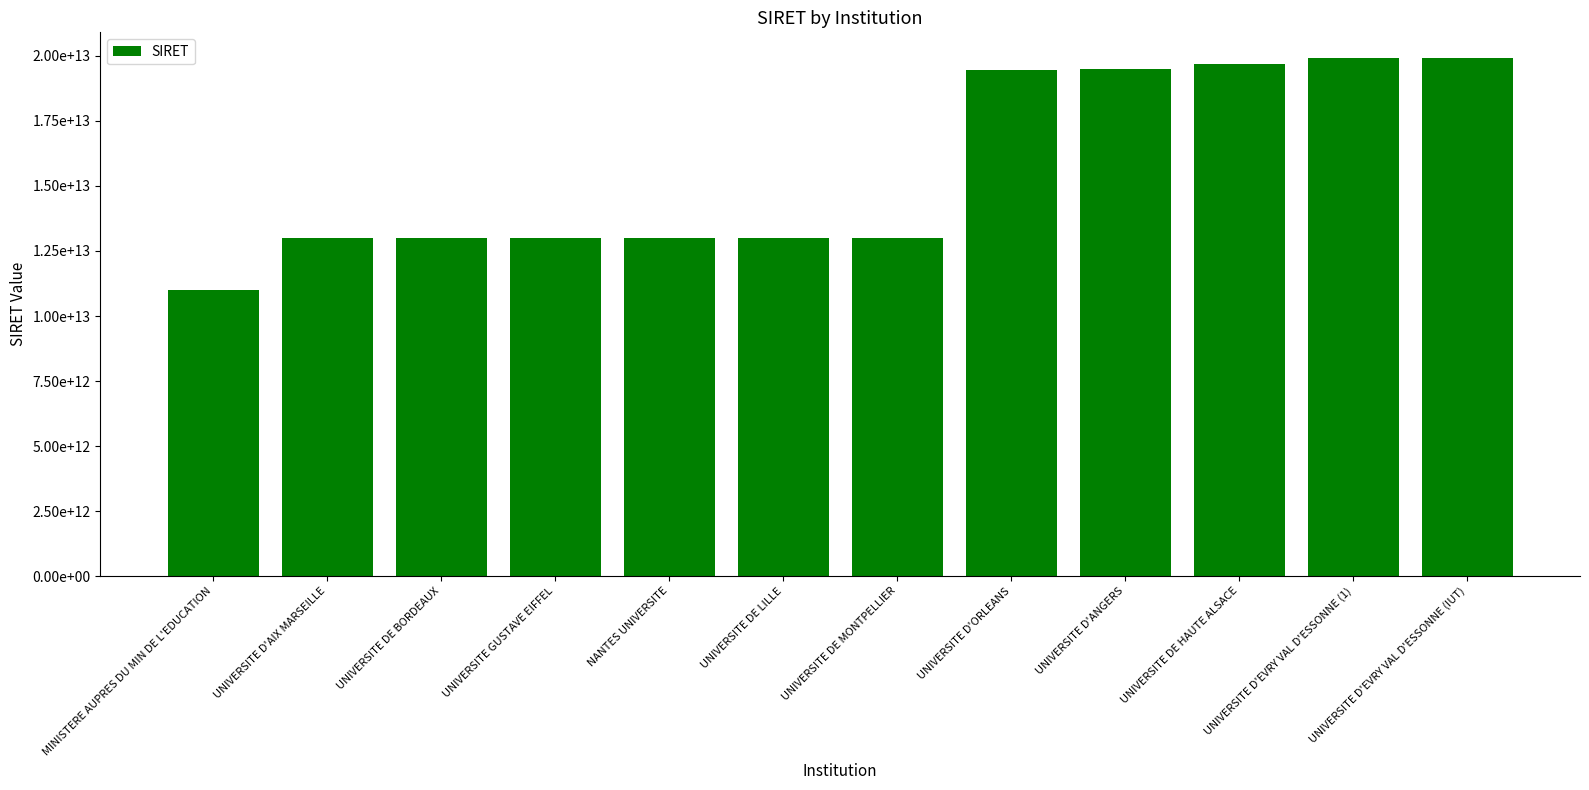

Does the chart contain any negative values?

No